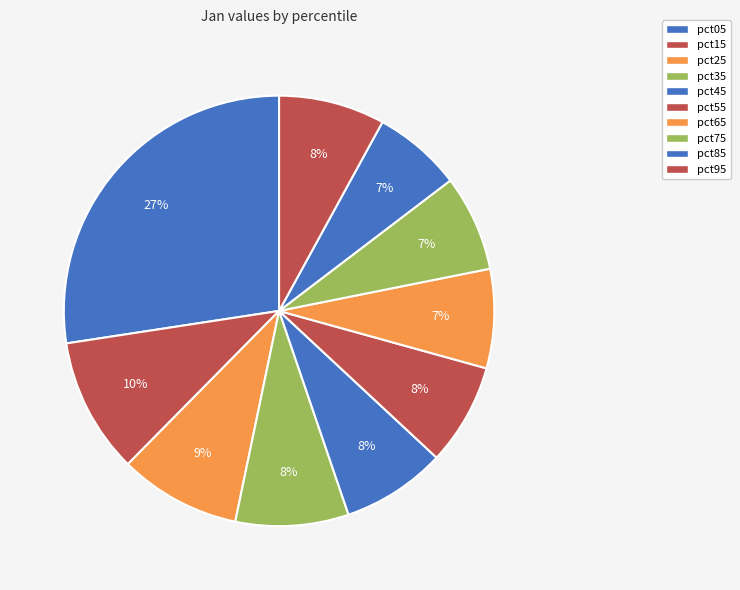

What is the change in value from pct25 to pct95?

-0.1